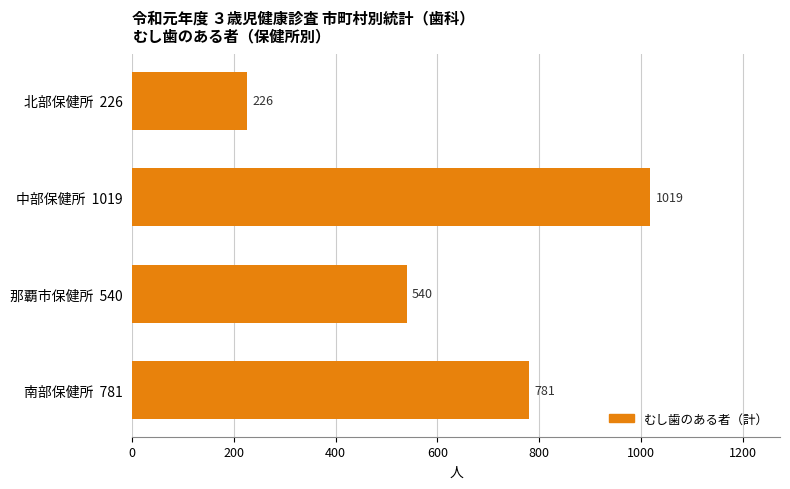

Is it true that the value at 北部保健所  226 is 320?

False